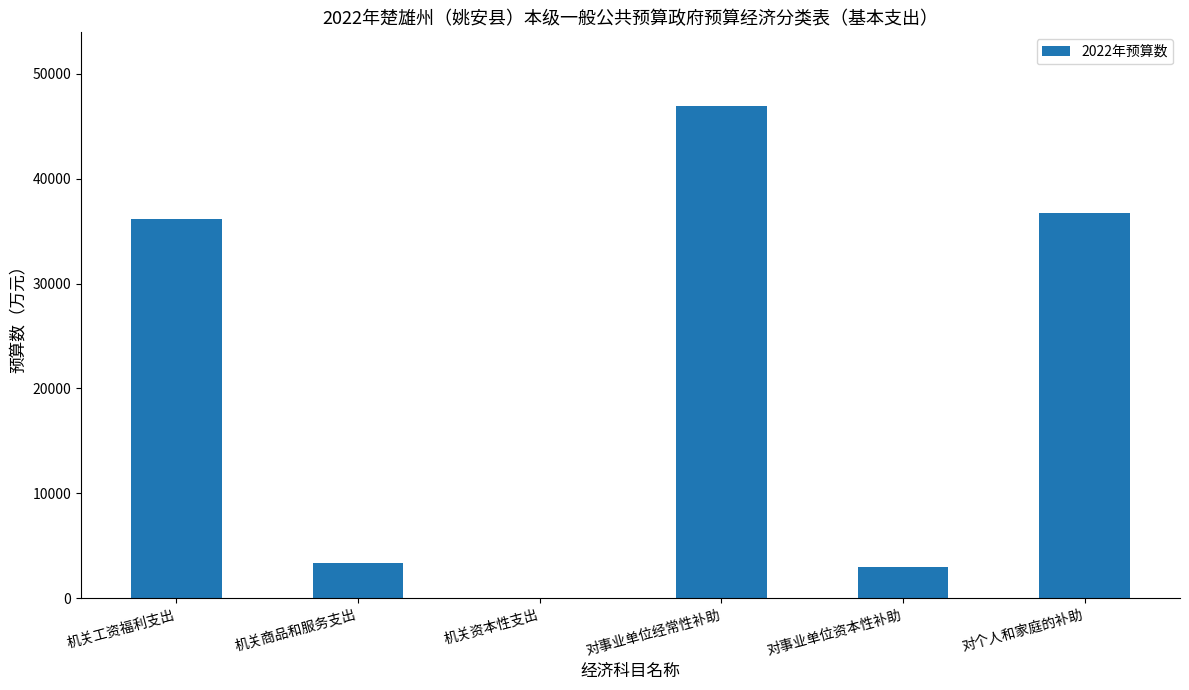

The value at 对事业单位经常性补助 is 82041. True or false?

False